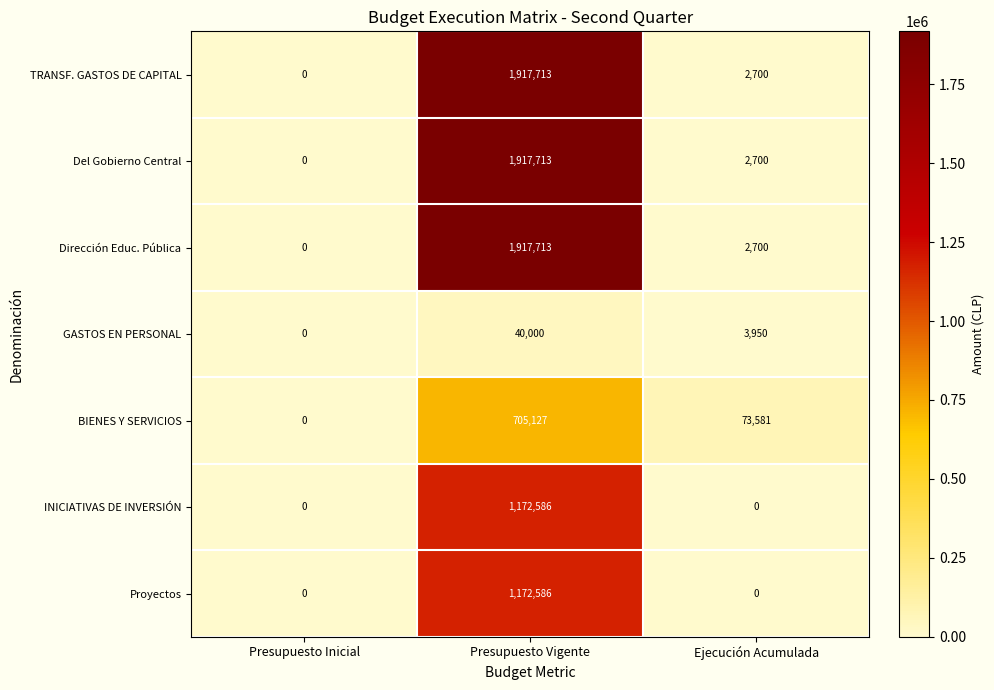

Which label corresponds to the largest value in the chart?

Presupuesto Vigente